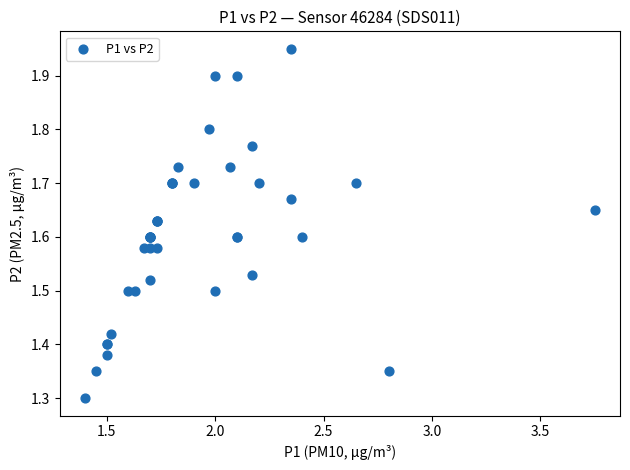

What Y value in the scatter plot is closest to 1?

1.3